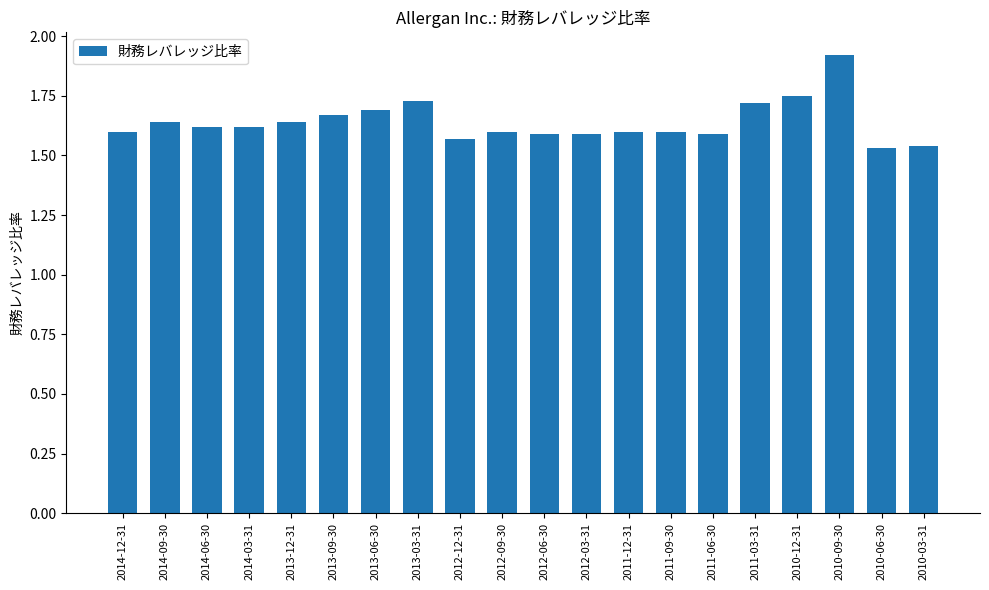

Is it true that the value at 2010-06-30 is 2.2?

False